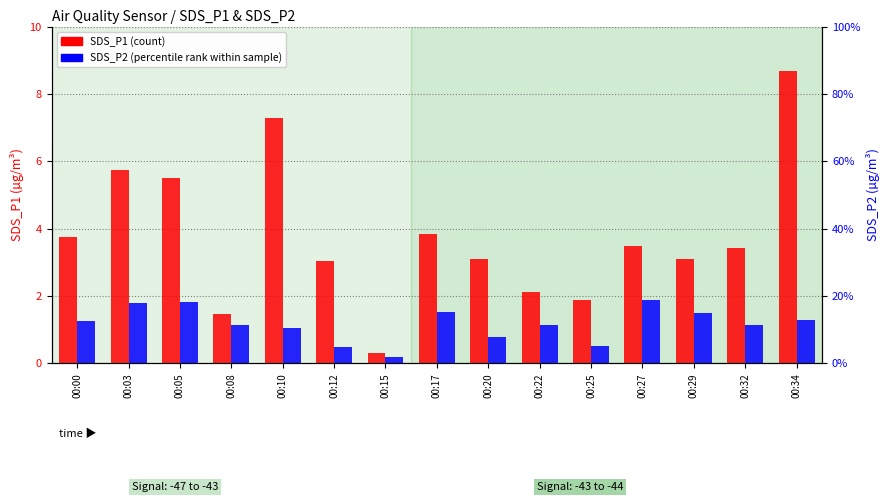

What is the spread (max minus min) of values at 00:12?

2.6